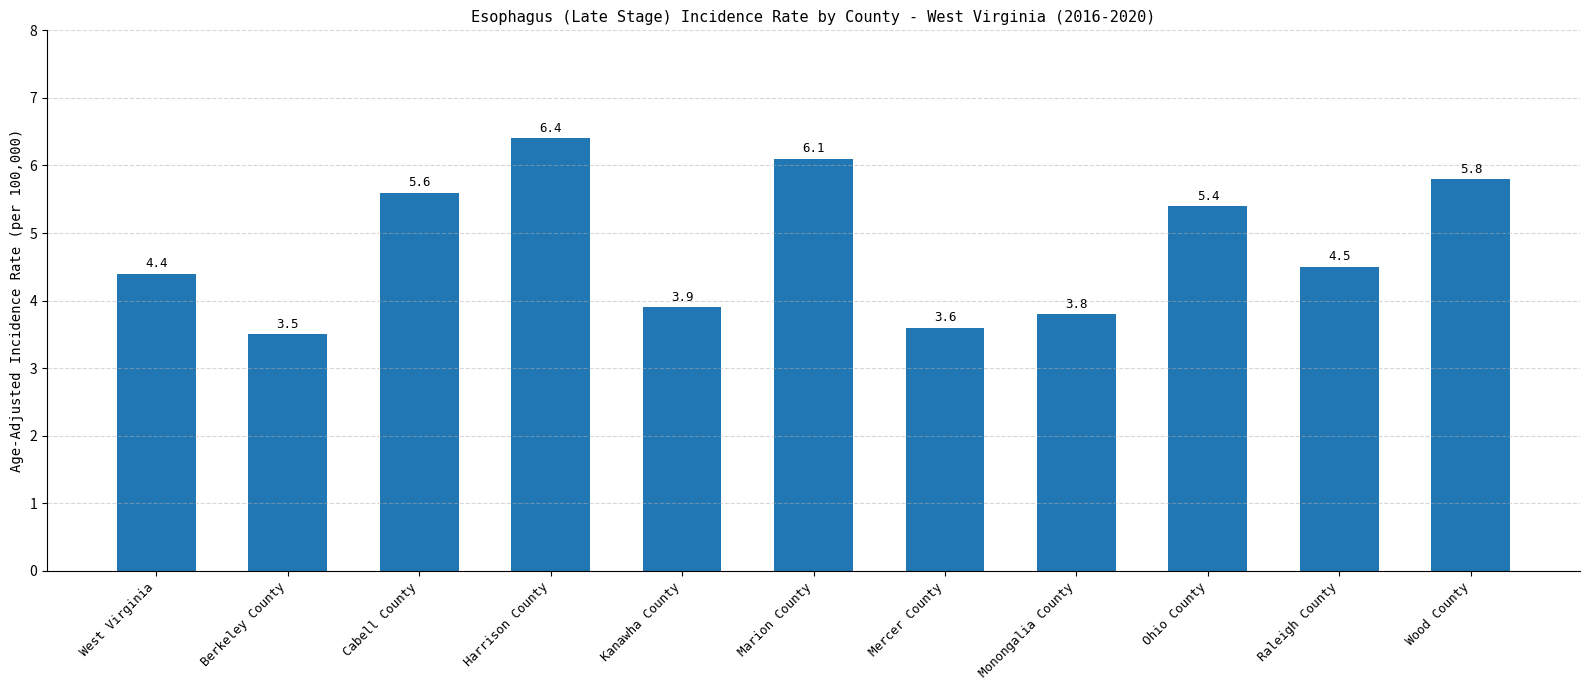

Rank the categories by value from highest to lowest.

Harrison County, Marion County, Wood County, Cabell County, Ohio County, Raleigh County, West Virginia, Kanawha County, Monongalia County, Mercer County, Berkeley County